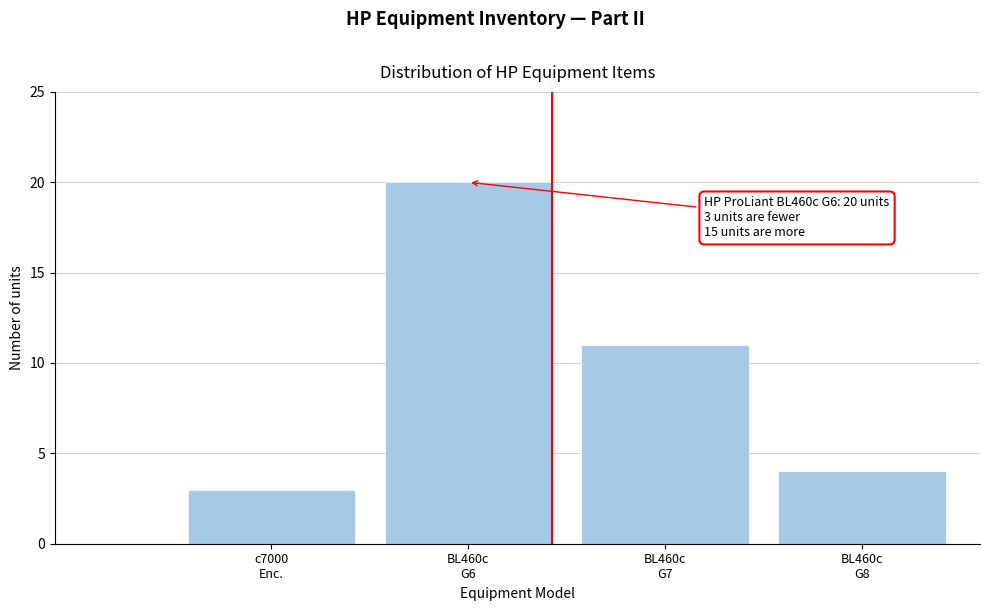

Reading left to right, what are all the values shown in this chart?

3	20	11	4